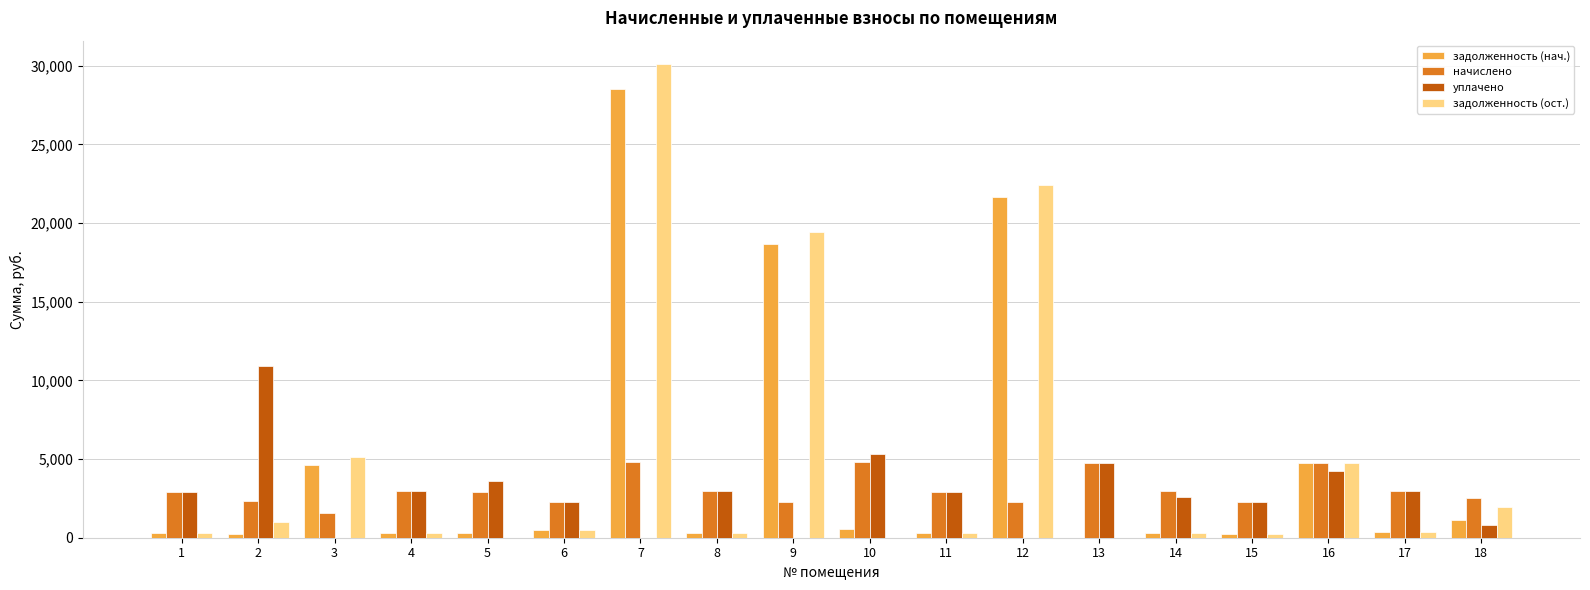

What is the maximum value for начислено?

4793.9